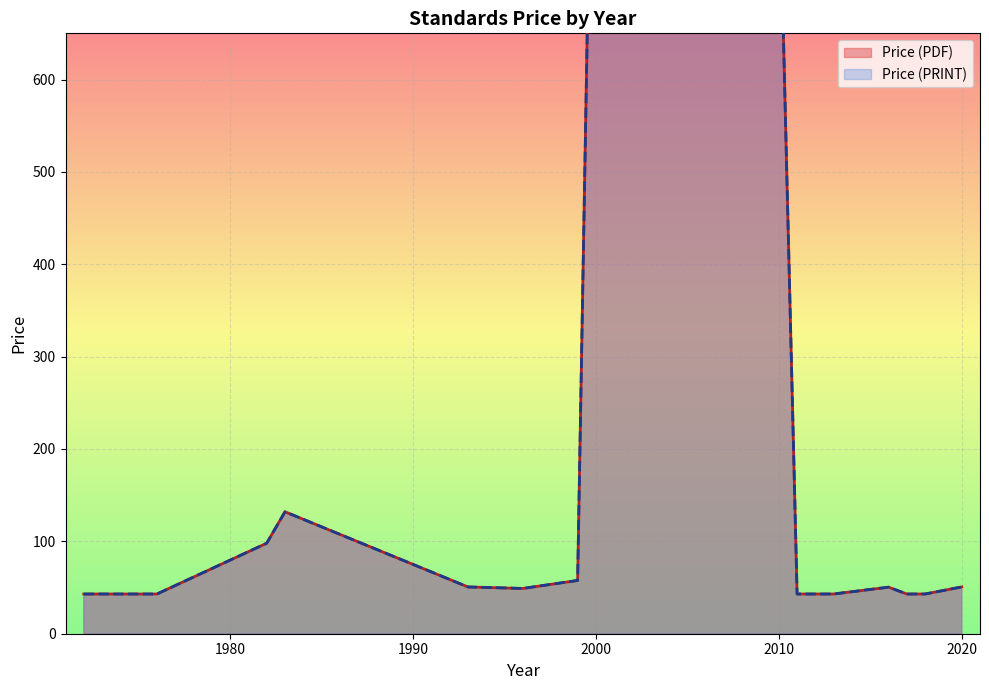

Which category has the highest value in the Price (PDF) series?

2004